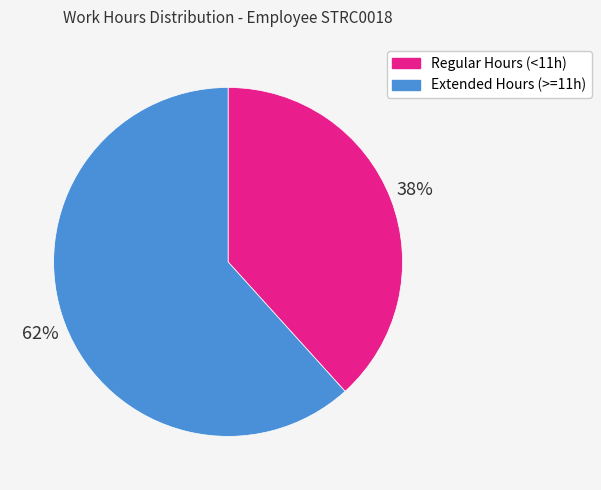

How many slices are in this pie chart?

2